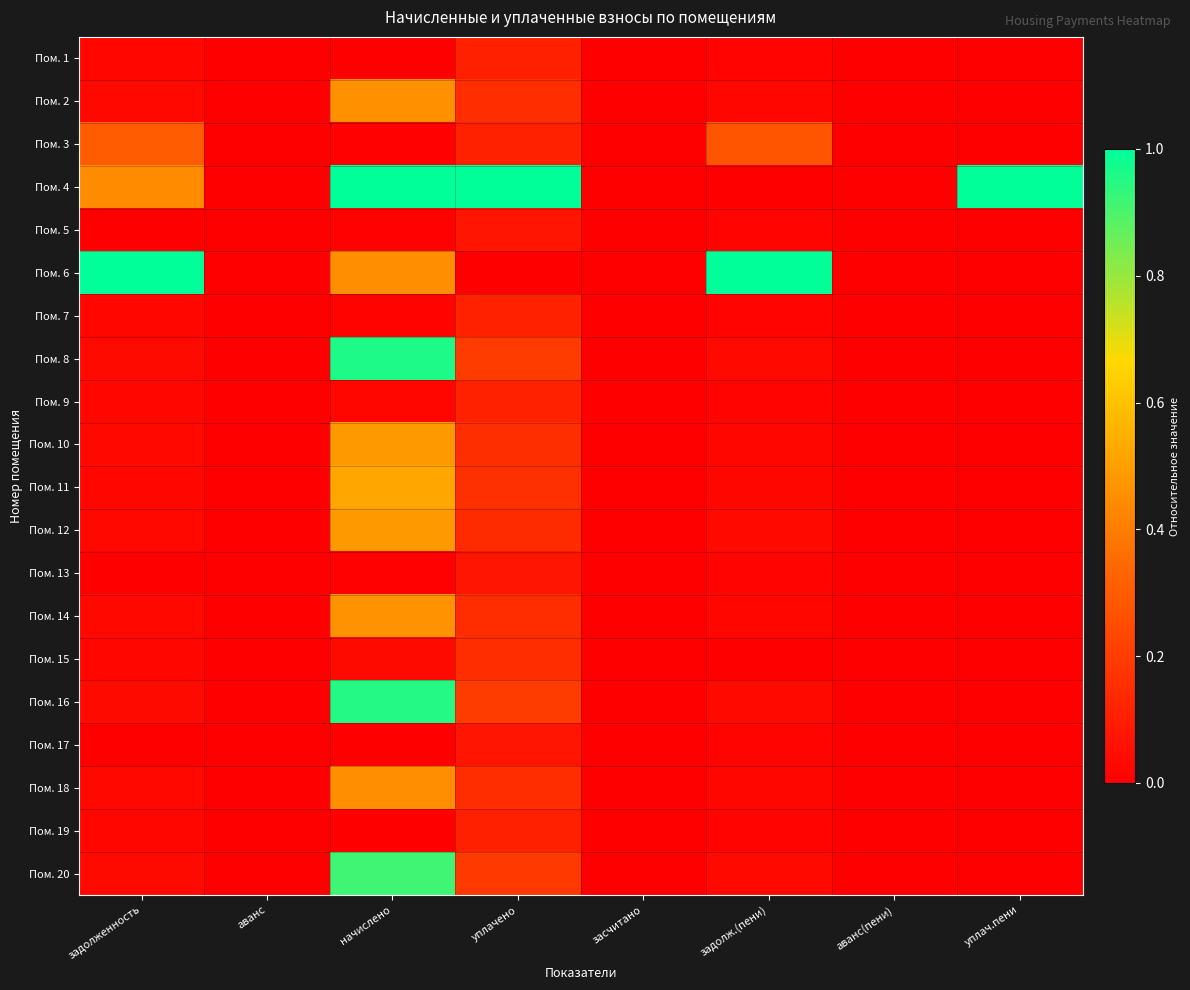

List the series in order of their peak value, lowest first.

Пом. 17, Пом. 13, Пом. 5, Пом. 1, Пом. 19, Пом. 7, Пом. 9, Пом. 15, Пом. 3, Пом. 18, Пом. 2, Пом. 14, Пом. 10, Пом. 12, Пом. 11, Пом. 20, Пом. 16, Пом. 8, Пом. 4, Пом. 6